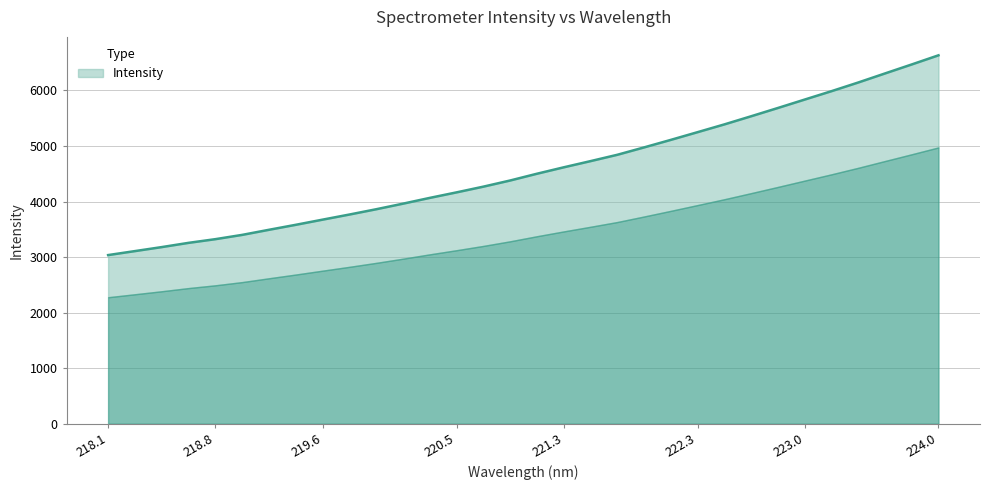

What is the change in value from 218.0596 to 219.3979?

+545.1